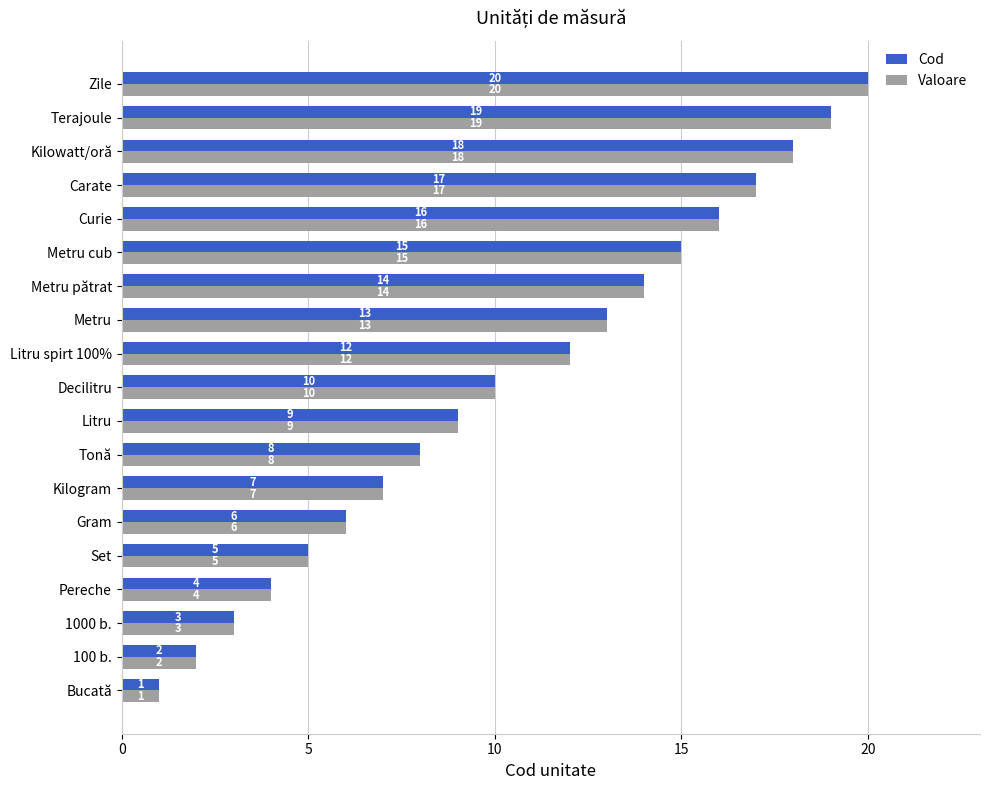

Rank the categories by Cod value from lowest to highest.

Bucată, 100 b., 1000 b., Pereche, Set, Gram, Kilogram, Tonă, Litru, Decilitru, Litru spirt 100%, Metru, Metru pătrat, Metru cub, Curie, Carate, Kilowatt/oră, Terajoule, Zile